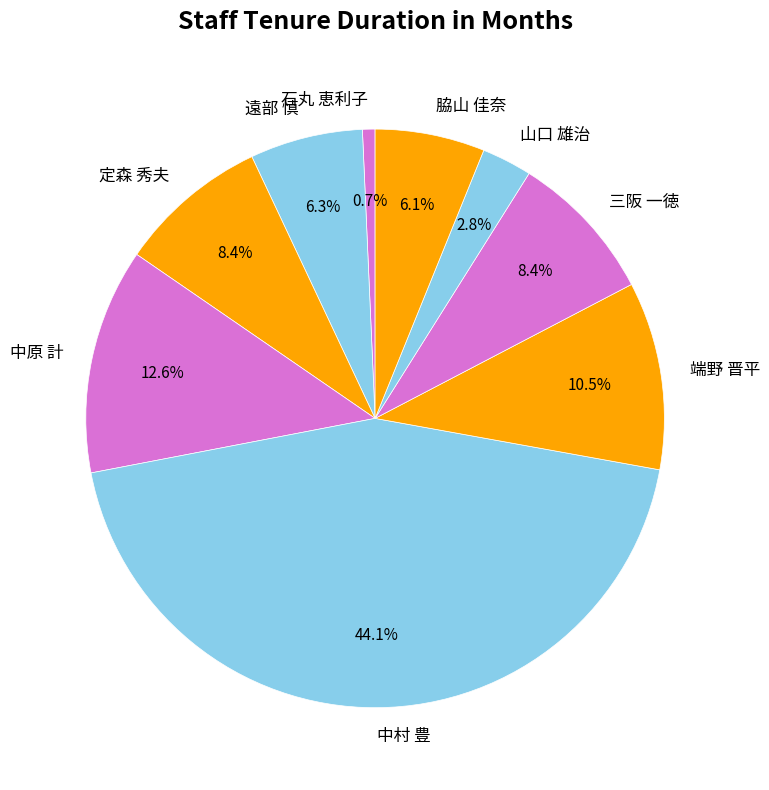

What percentage do 石丸 恵利子 and 中村 豊 together represent?

44.8%